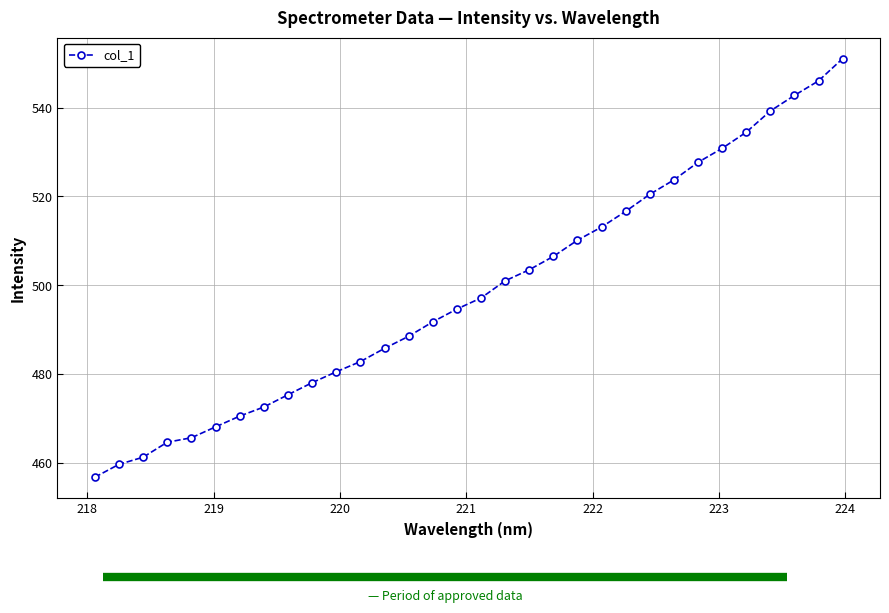

What is the minimum value shown in the chart?

456.8